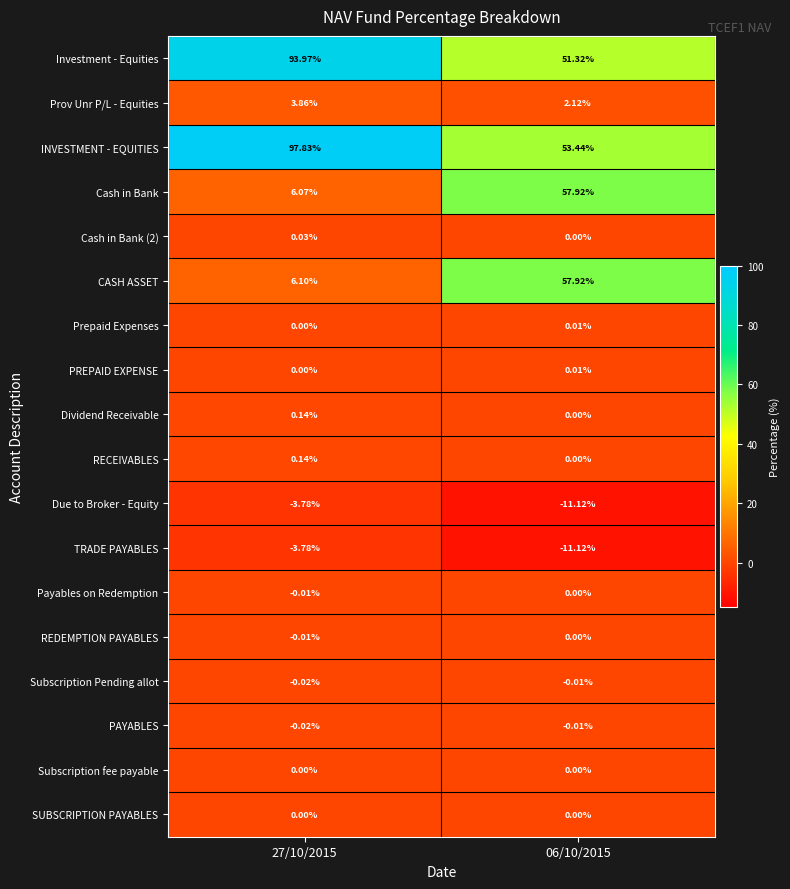

Which series has the largest total across all categories?

INVESTMENT - EQUITIES